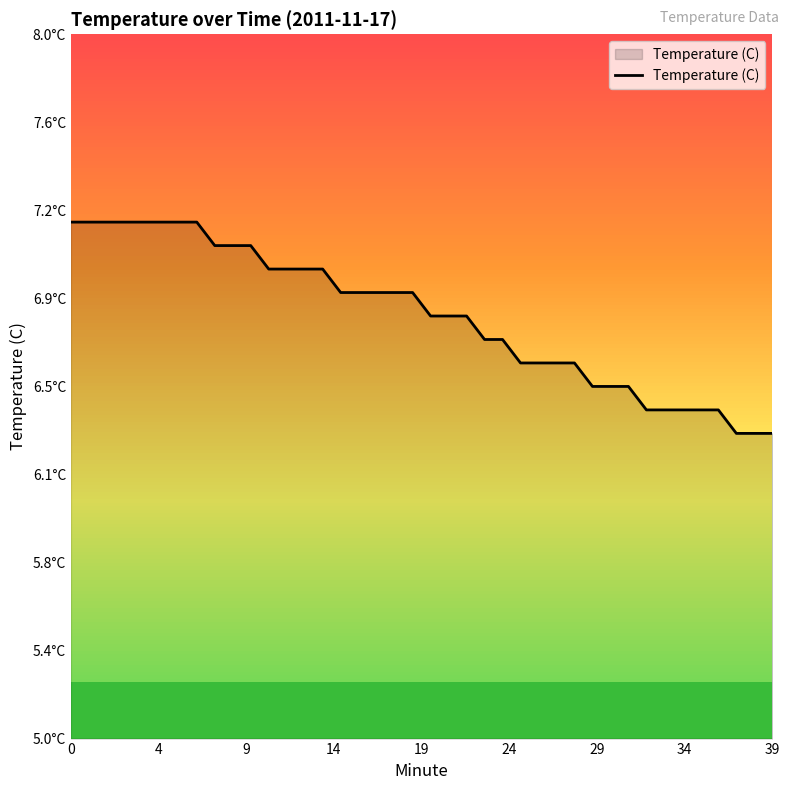

Is this an area chart (filled region under the line)?

Yes